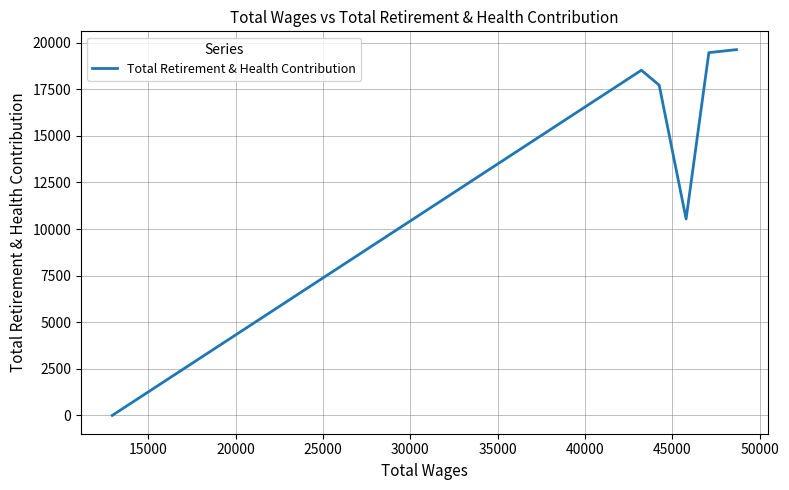

How many values exceed 18525?

2